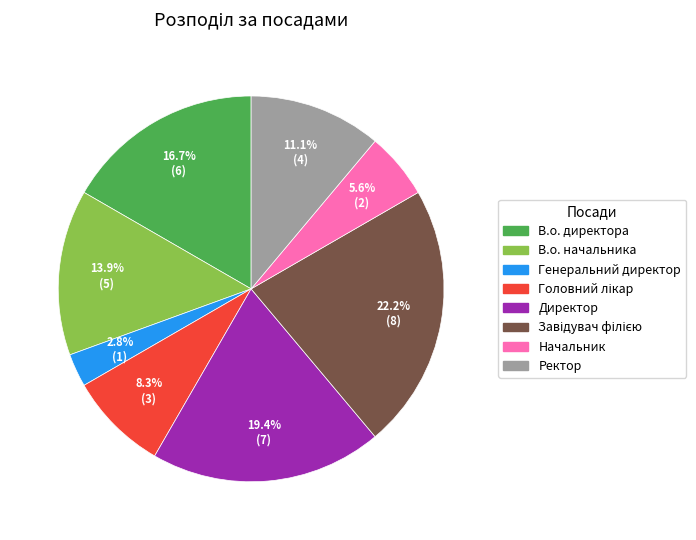

What percentage is NOT represented by Директор?

80.6%